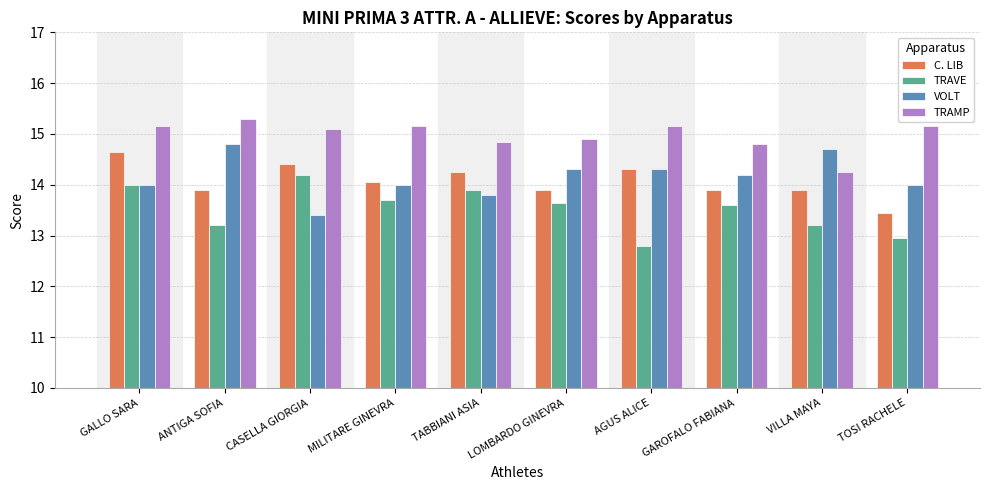

What is the total value across all series at GALLO SARA?

57.8